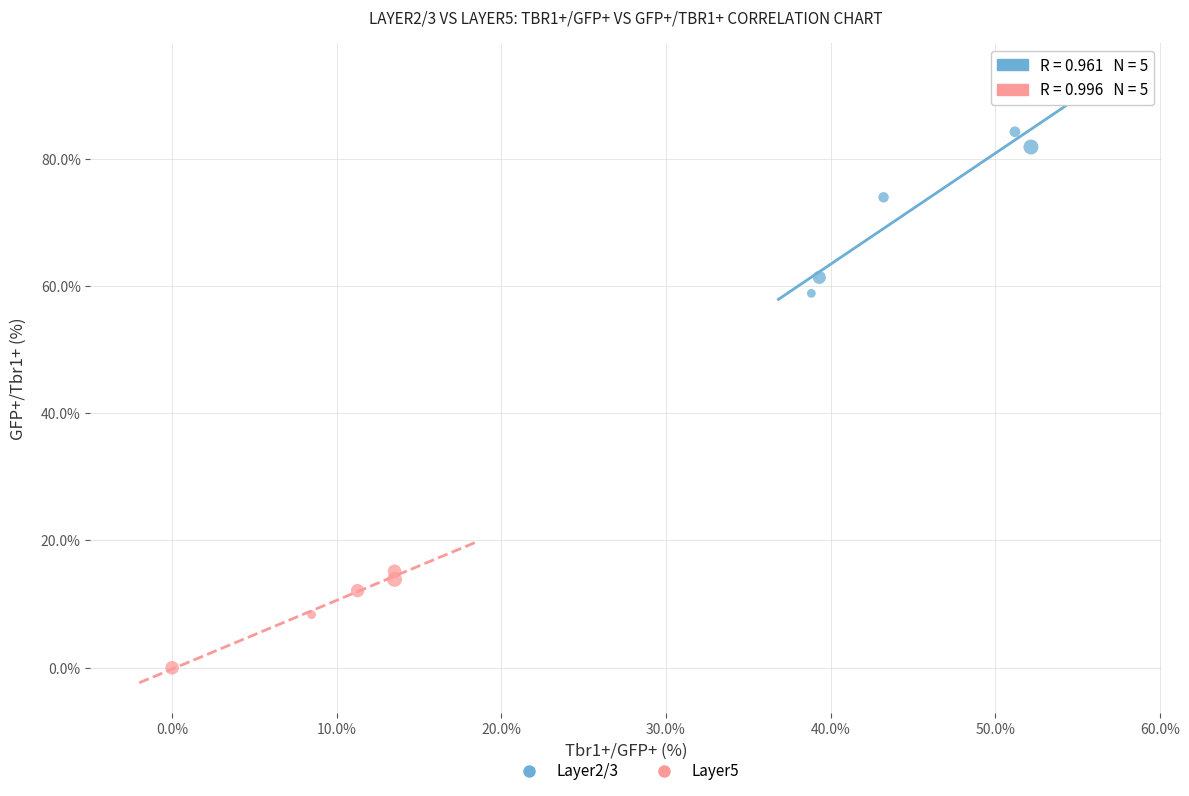

Which series contains the lowest Y value?

Layer5